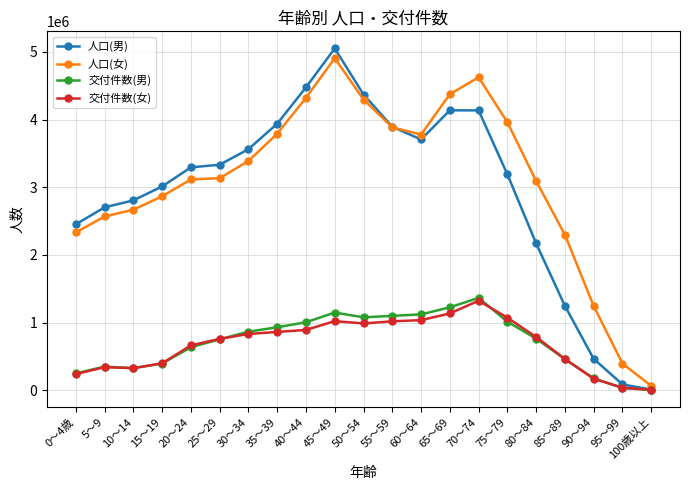

What value does the 人口(男) series have at 25～29, to the nearest 100?

3332500